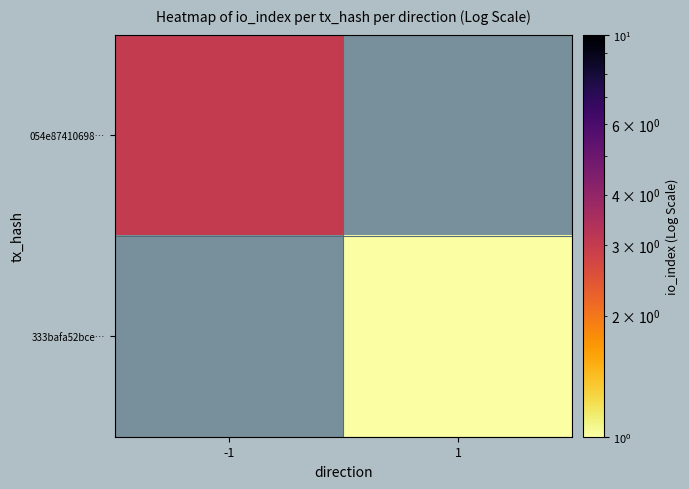

Which category has the lowest value in the 333bafa52bce… series?

-1